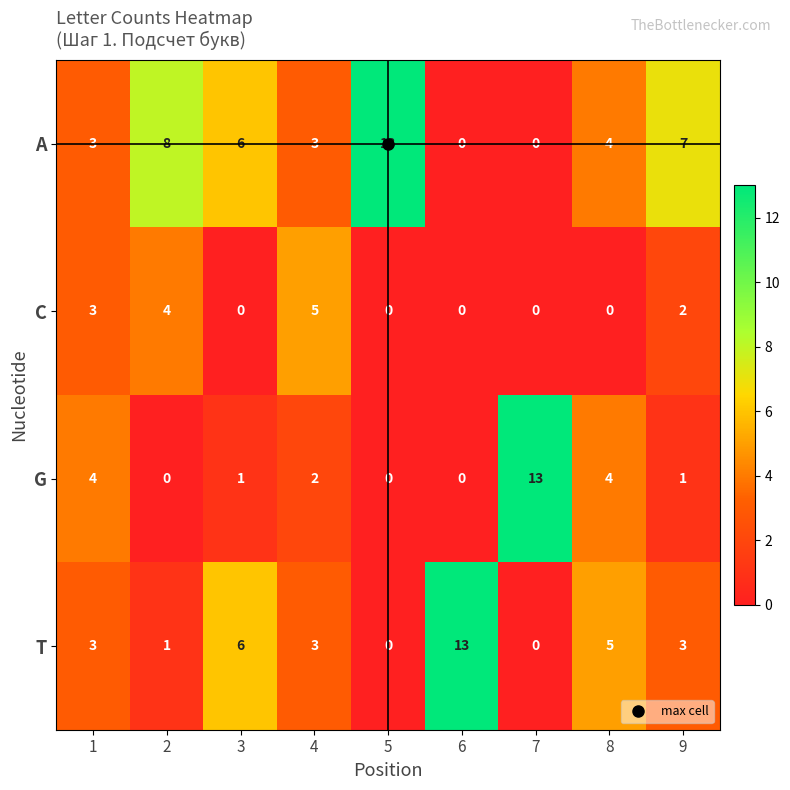

What is the sum of all C values?

14